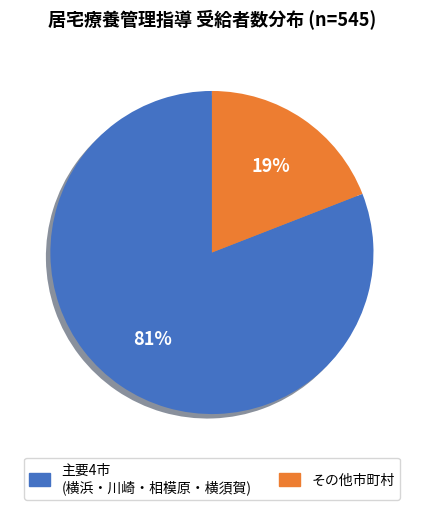

To the nearest percent, what is the average slice percentage?

50%